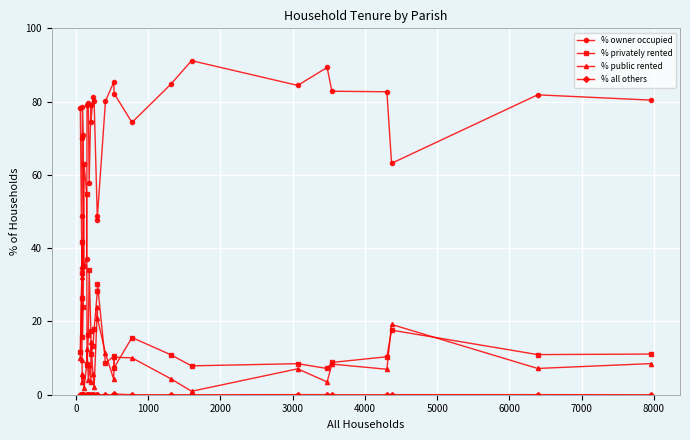

True or false: % public rented and % owner occupied intersect in this chart.

False